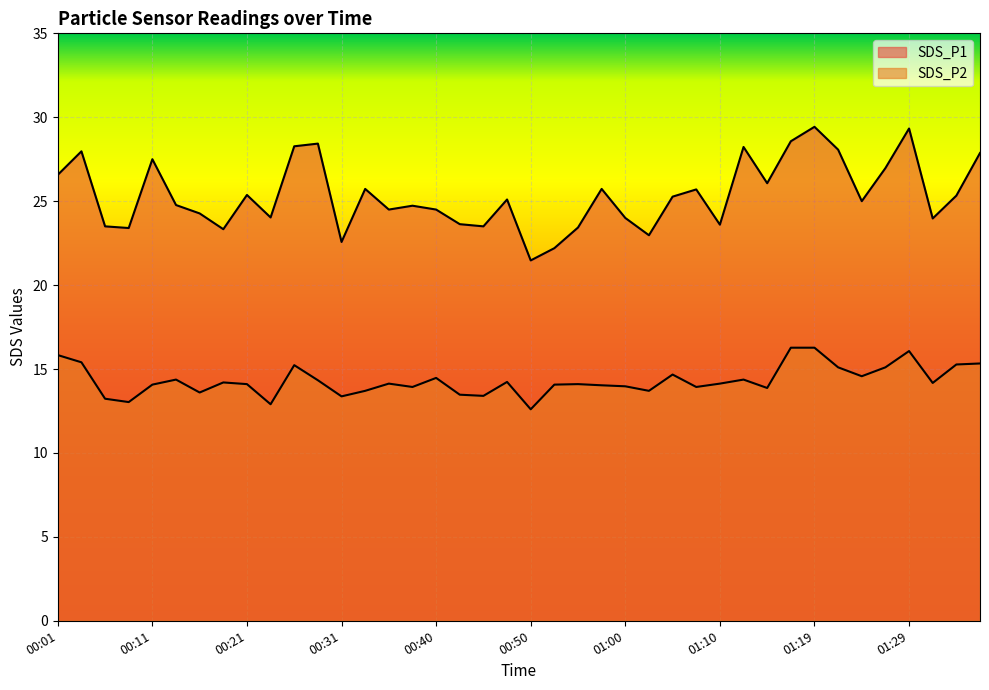

List the series in order of their overall mean, lowest first.

SDS_P2, SDS_P1